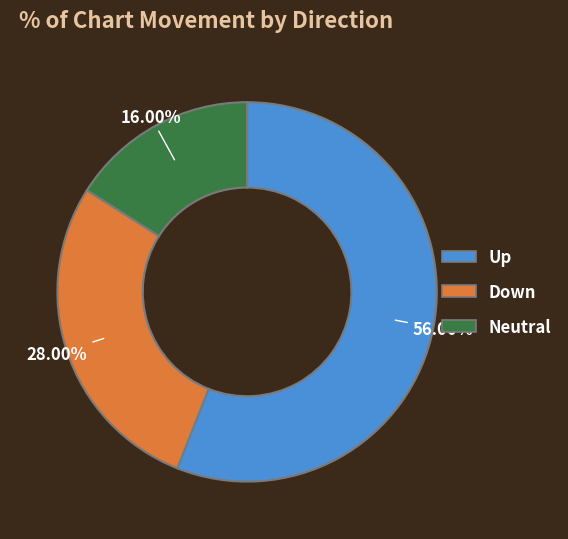

Which category has the smallest portion of the pie?

Neutral